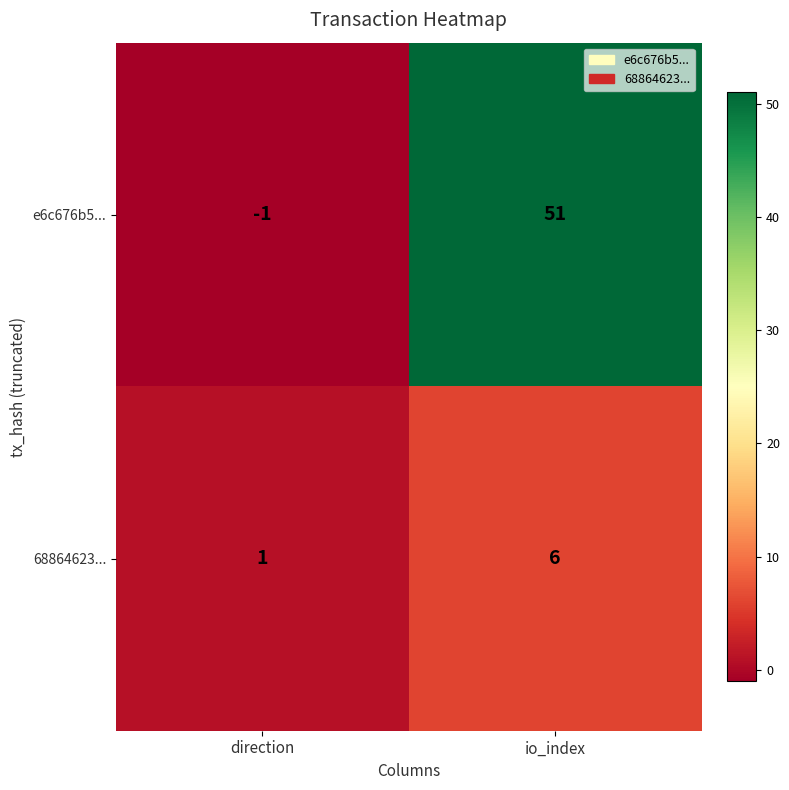

True or false: 68864623... has a value of 6 at io_index.

True